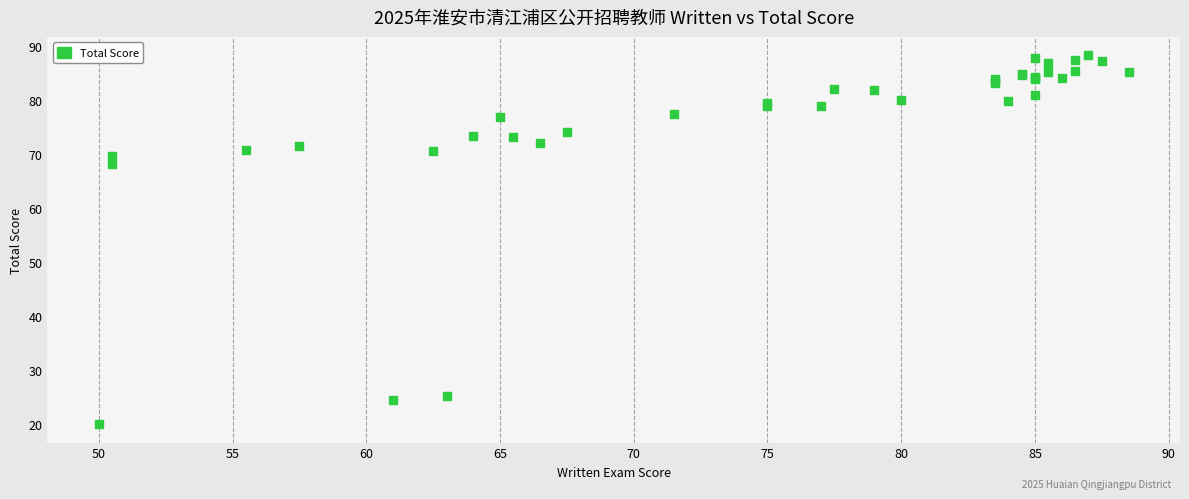

What Y value in the scatter plot is closest to 54?

68.1